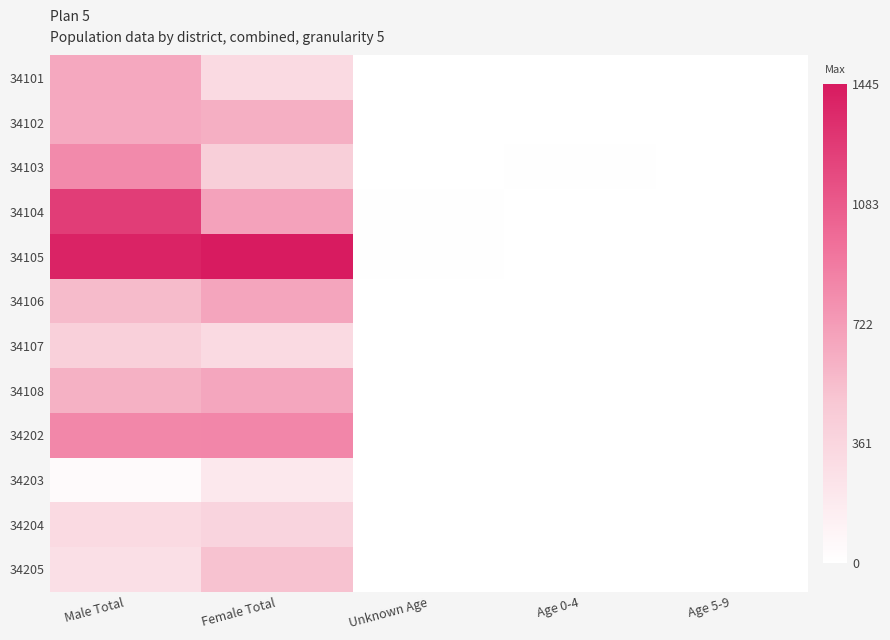

What is the greatest value displayed?

1445